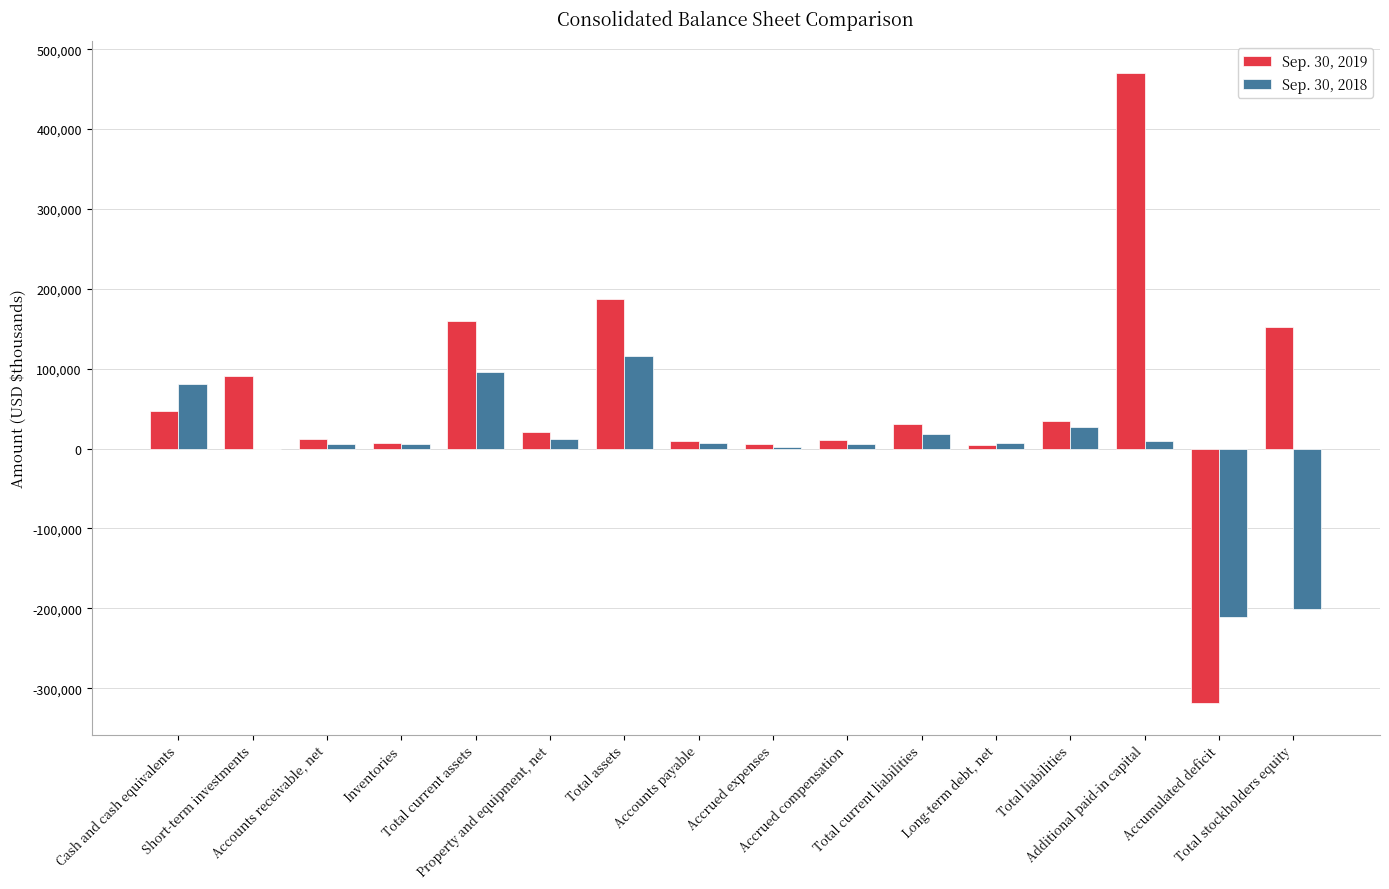

What is the difference between the Sep. 30, 2019 values at Long-term debt, net and Accumulated deficit?

322924